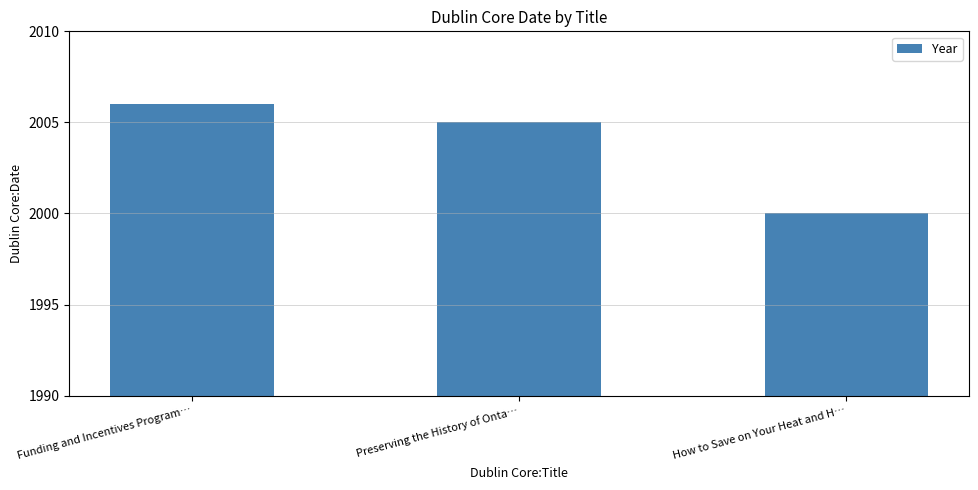

List the labels in order of value, largest first.

Funding and Incentives Program…, Preserving the History of Onta…, How to Save on Your Heat and H…